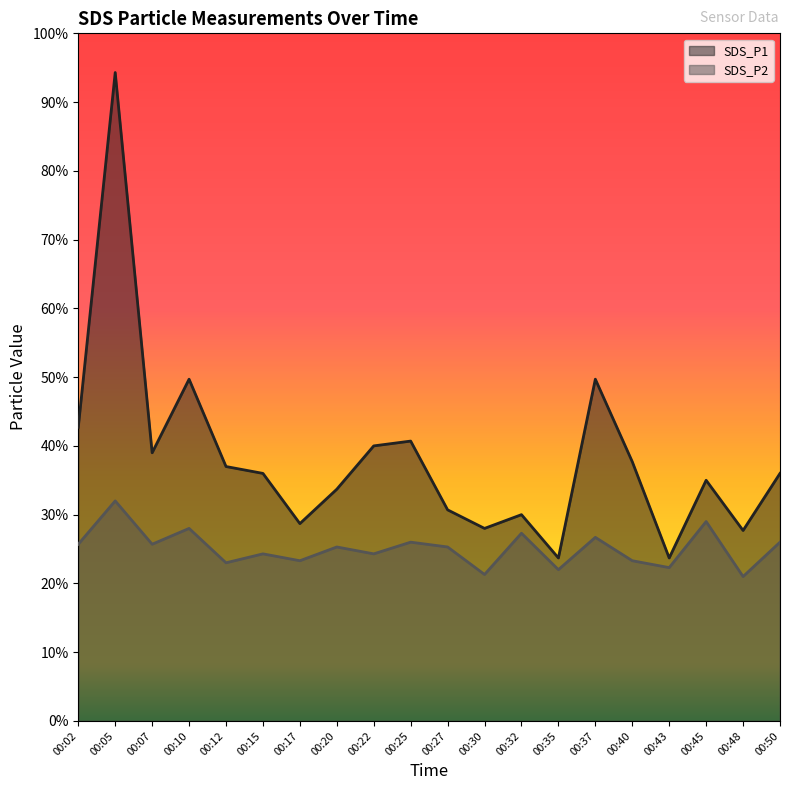

Which has a higher value, 00:17 or 00:07?

00:07